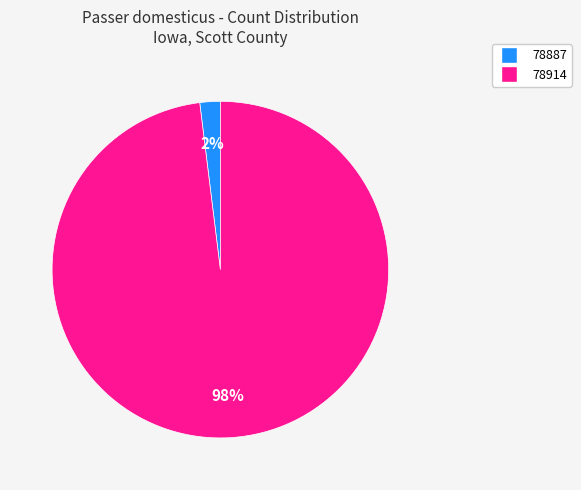

Rank the categories by value from highest to lowest.

78914, 78887